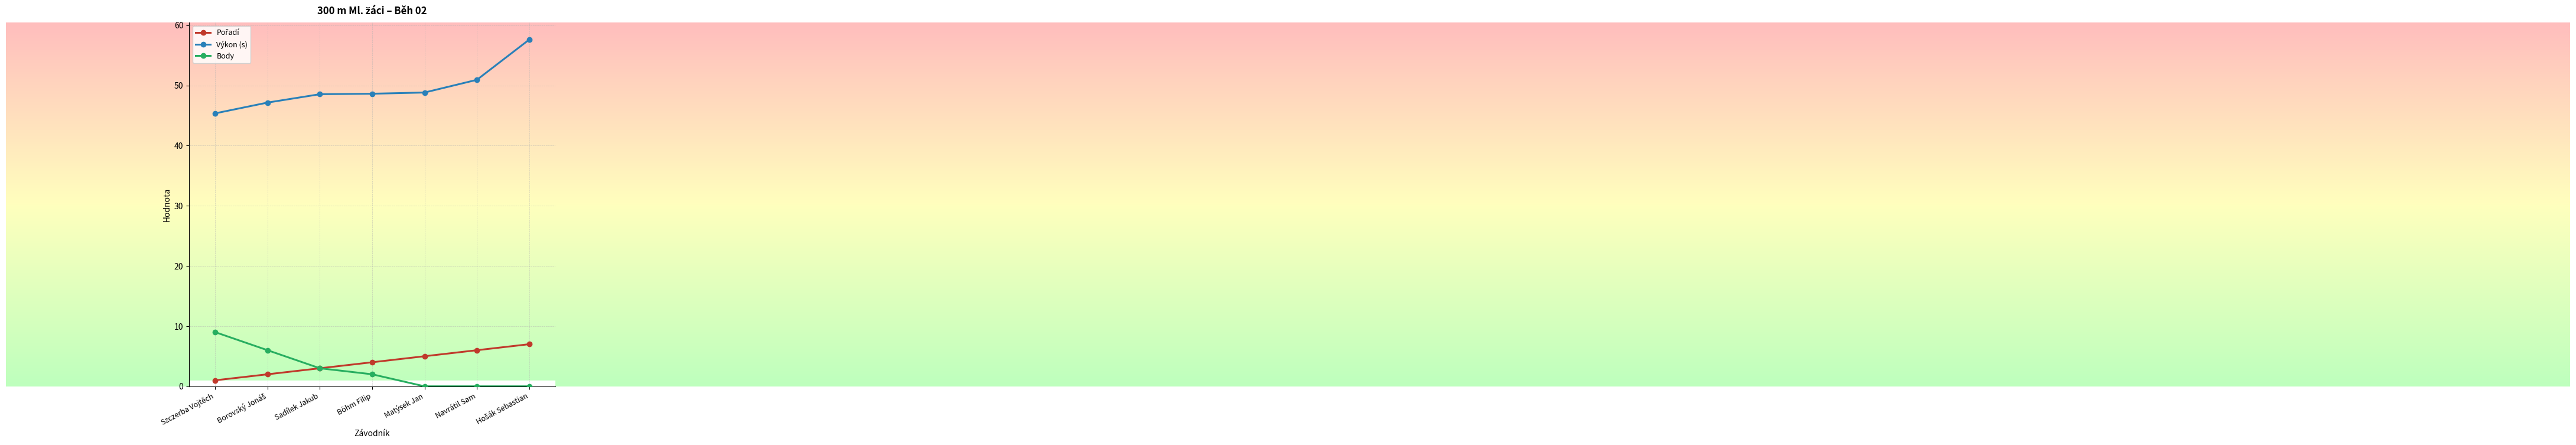

Which series has the largest total across all categories?

Výkon (s)